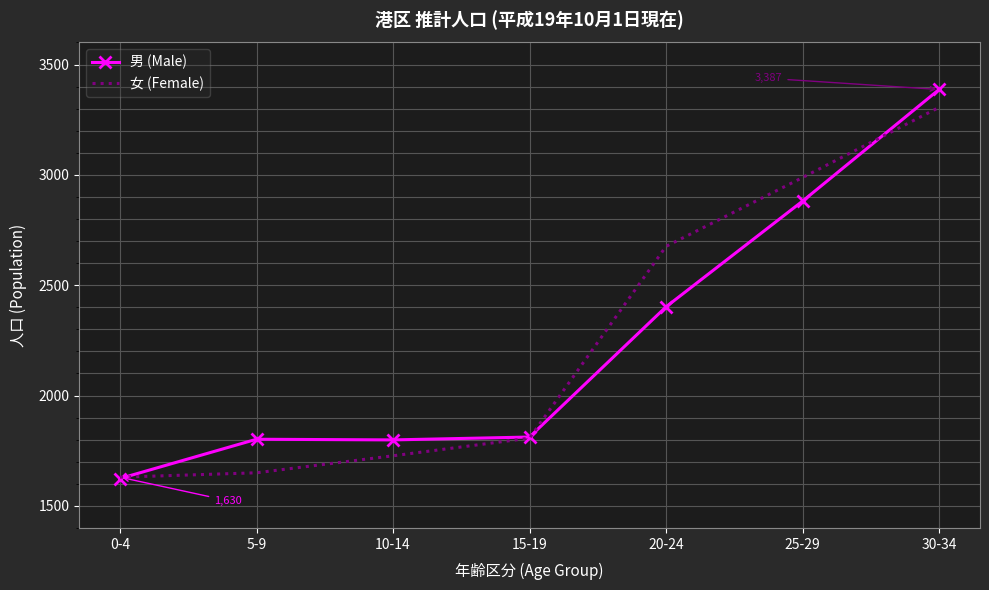

What is the total value across all series at 25-29?

5869